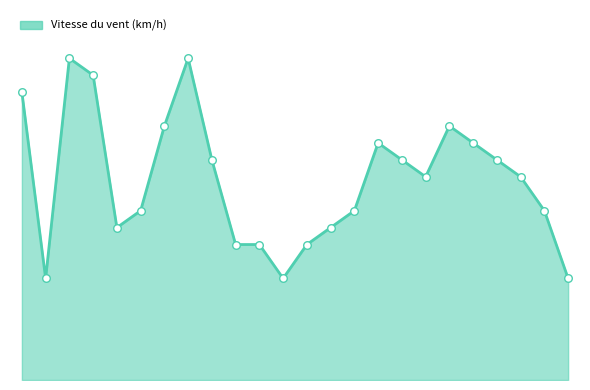

Is this an area chart (filled region under the line)?

Yes